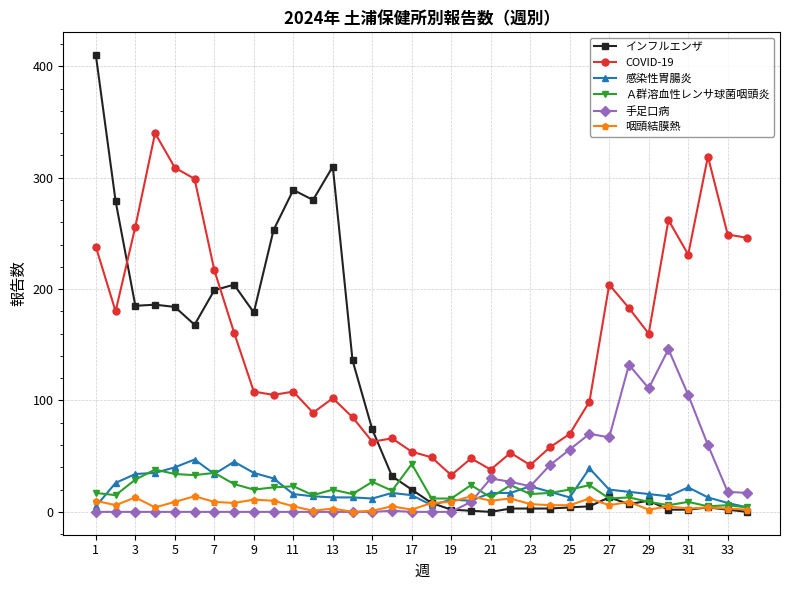

What is the maximum value shown in the chart?

410